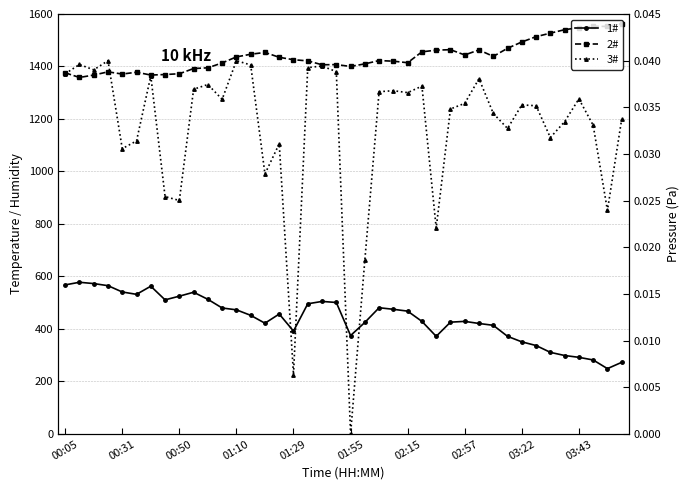

What is the maximum value for temperature?

578.0